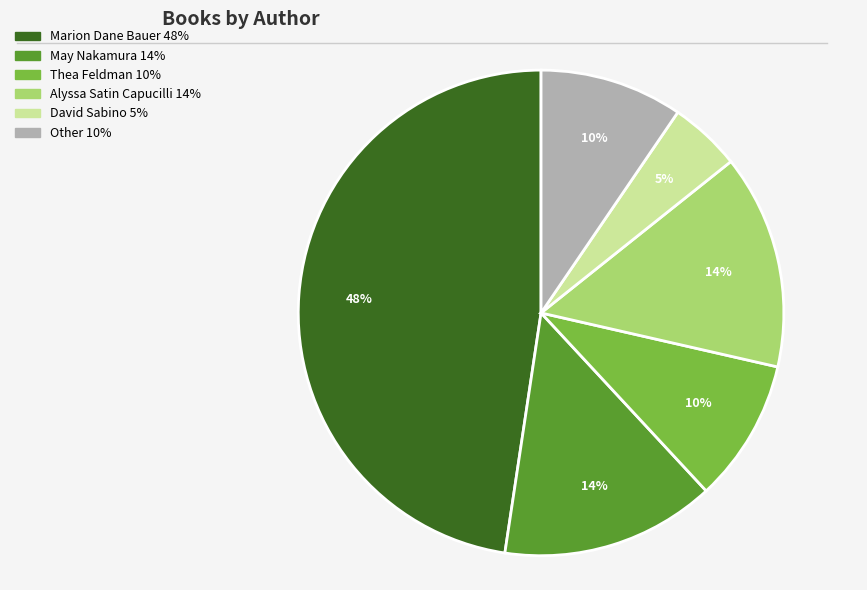

What is the smallest slice in the pie chart?

David Sabino